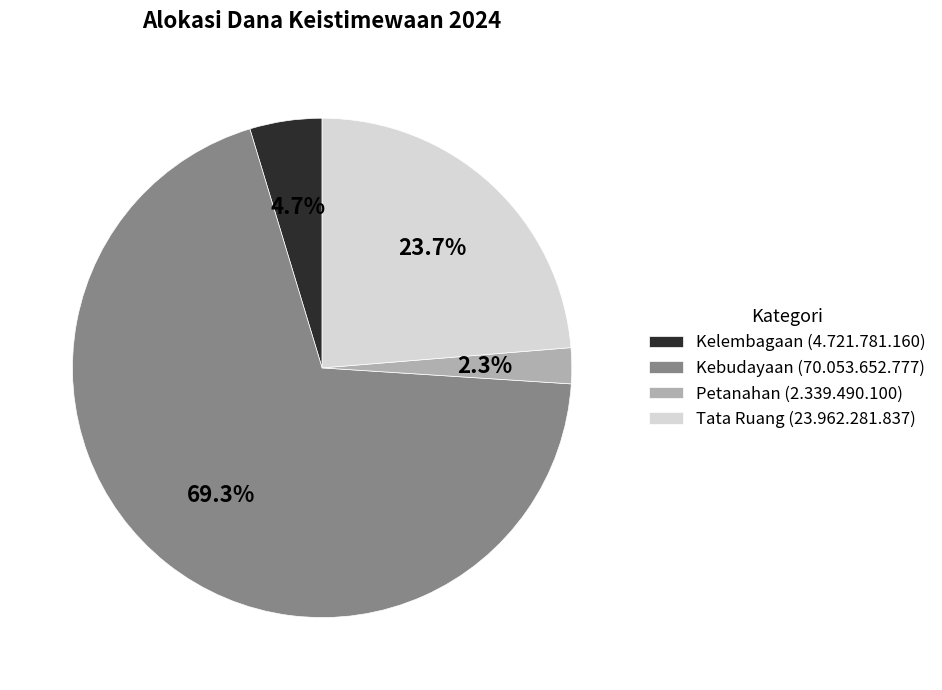

How many segments does this pie chart have?

4